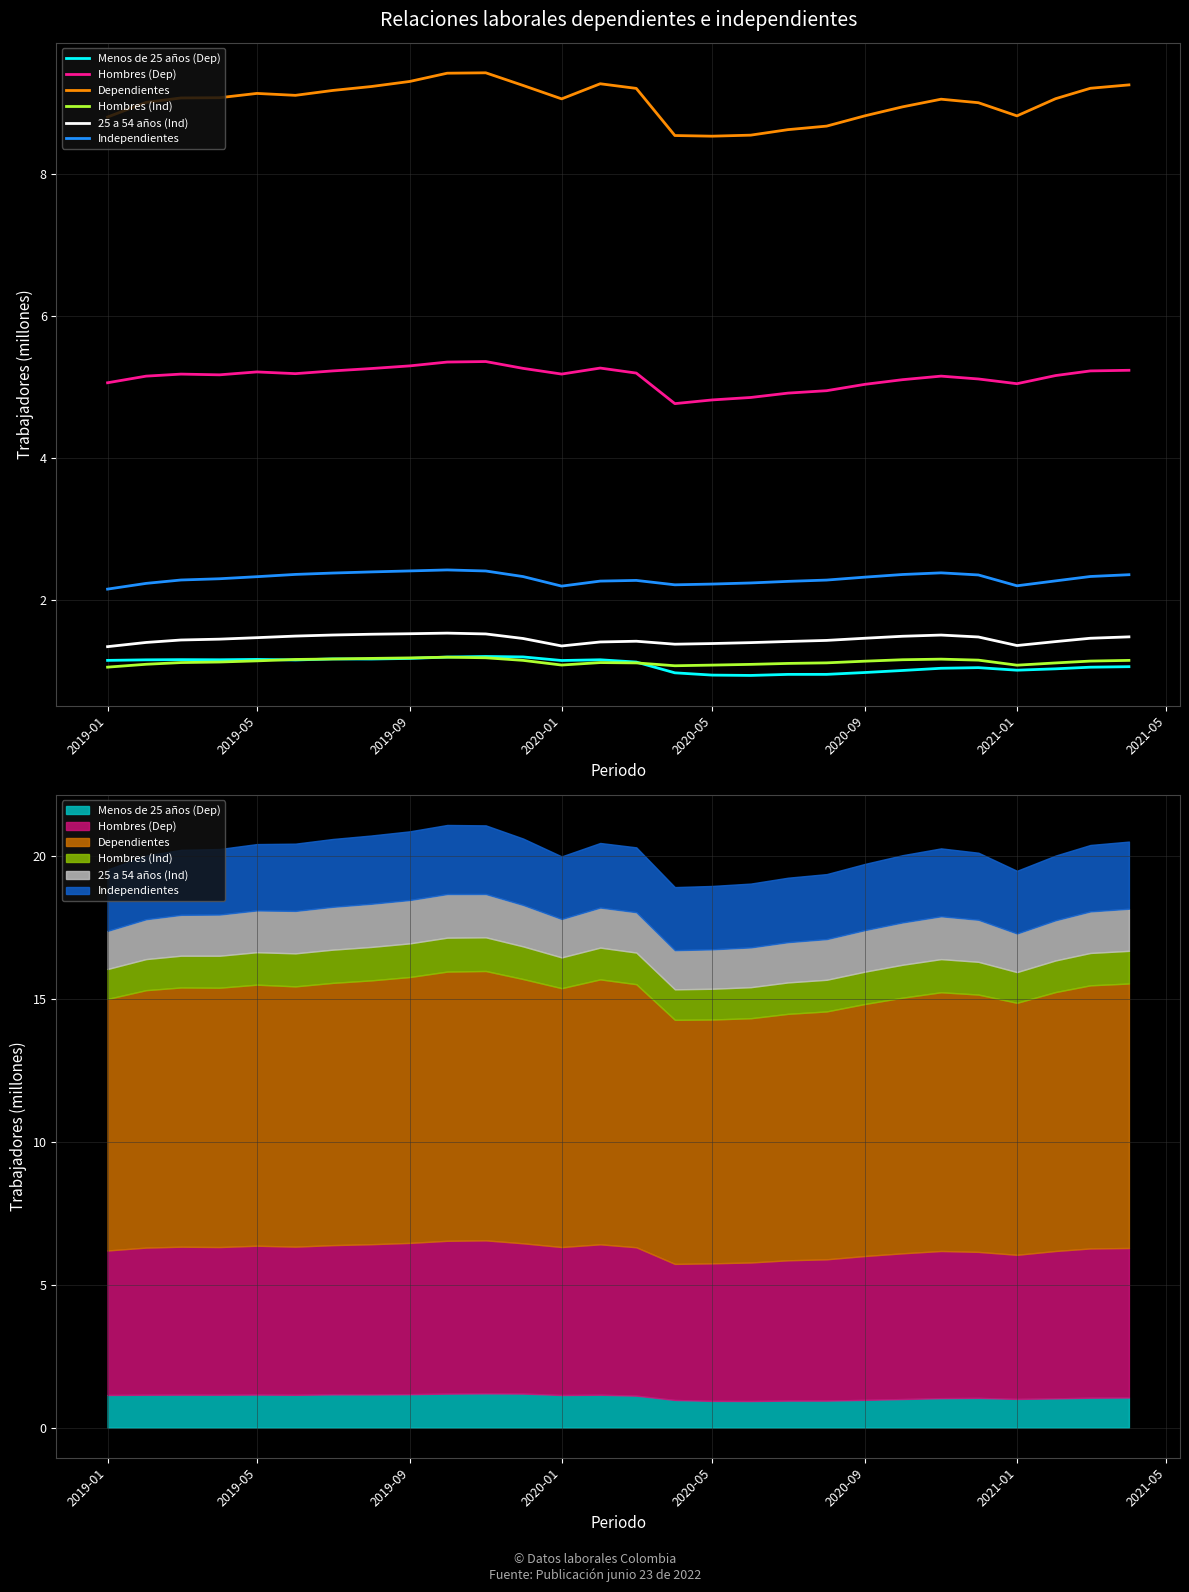

True or false: Independientes and Hombres (Ind) intersect in this chart.

False